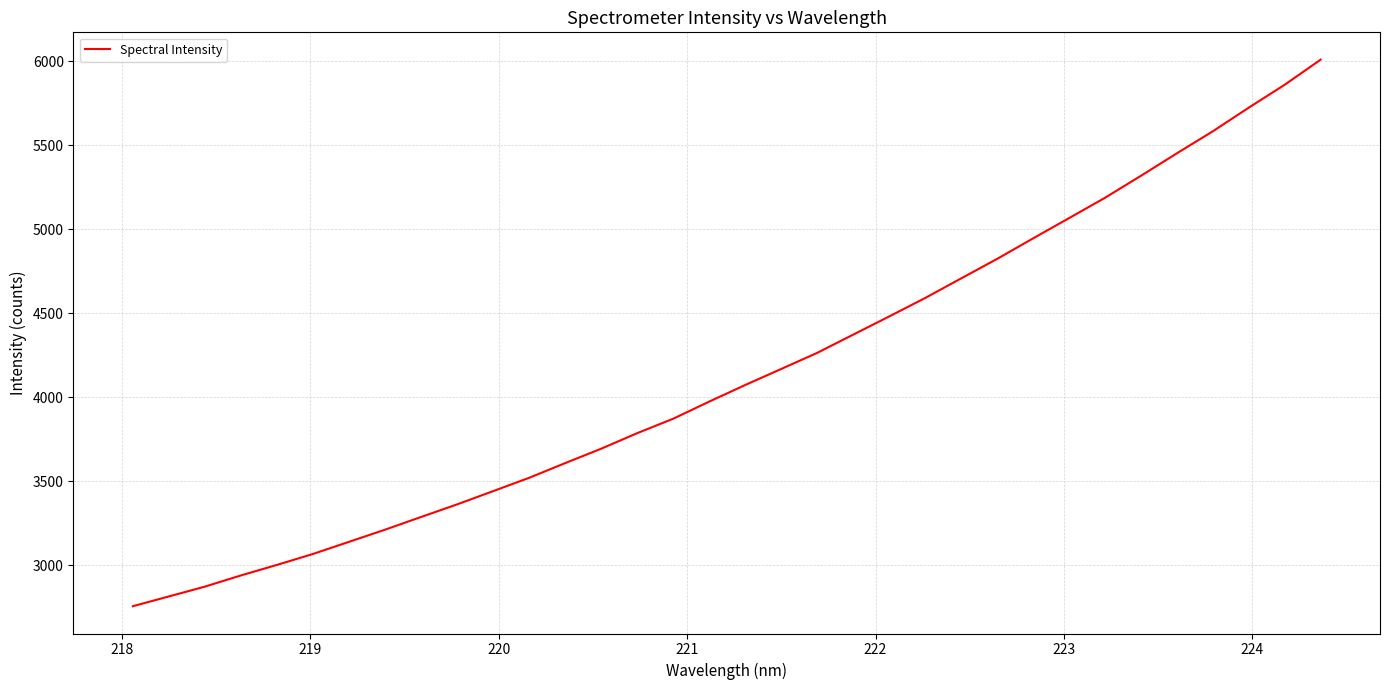

Is this an area chart (filled region under the line)?

No